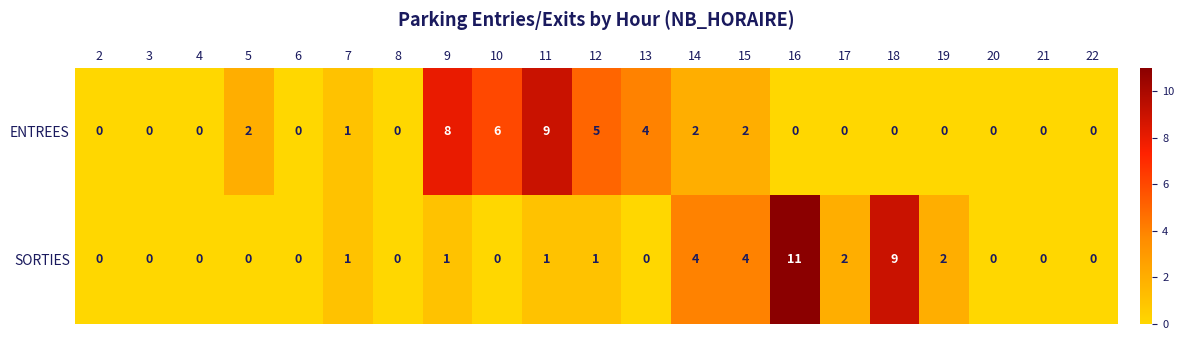

The SORTIES series shows 9 at 18. True or false?

True